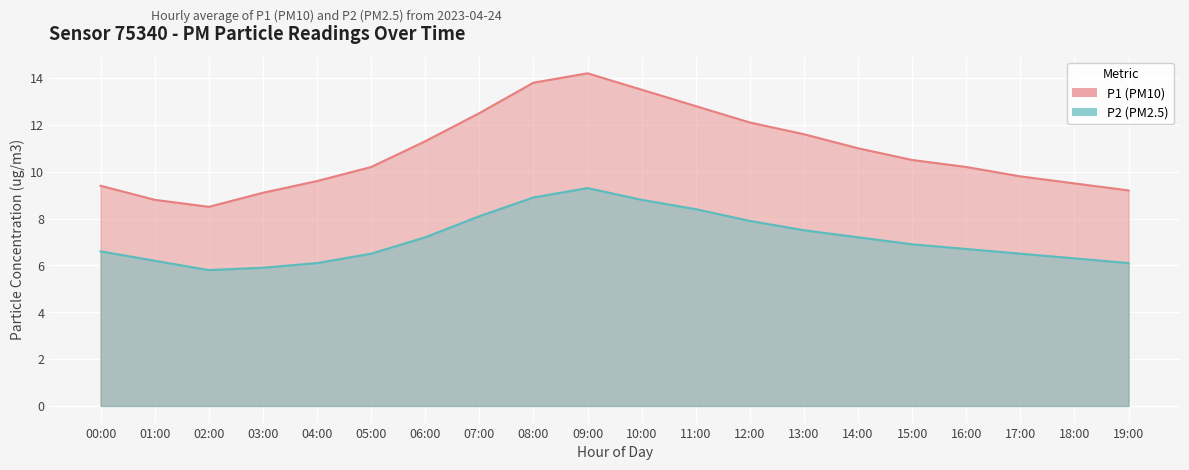

Rank the categories by P1 value from lowest to highest.

02:00, 01:00, 03:00, 19:00, 00:00, 18:00, 04:00, 17:00, 05:00, 16:00, 15:00, 14:00, 06:00, 13:00, 12:00, 07:00, 11:00, 10:00, 08:00, 09:00